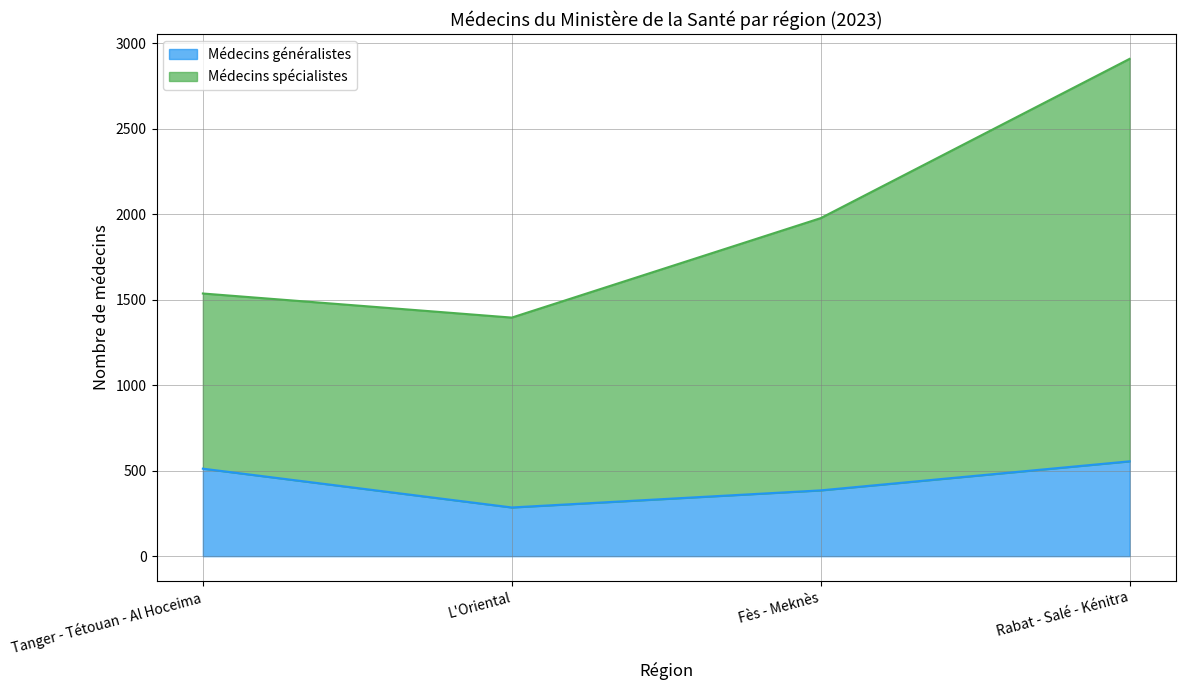

What is the difference between the second highest and second lowest values in the Médecins généralistes series?

127